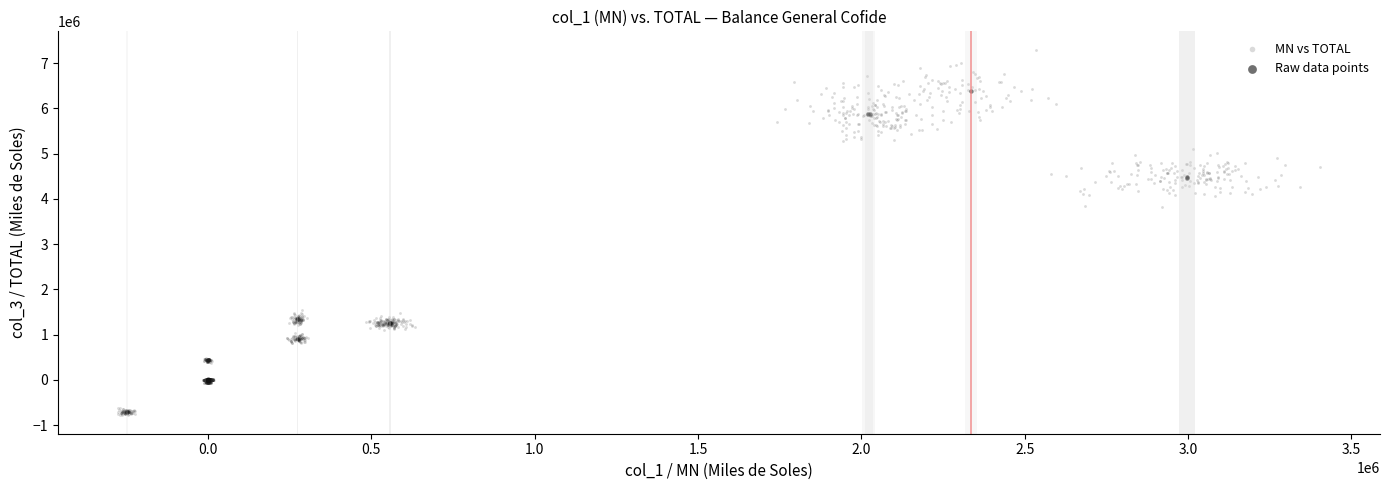

Which series contains the highest Y value?

MN vs TOTAL